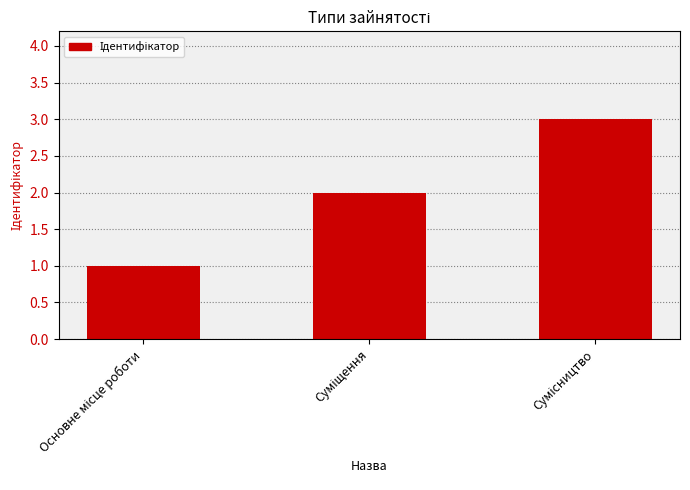

What is the difference between the maximum and minimum values?

2